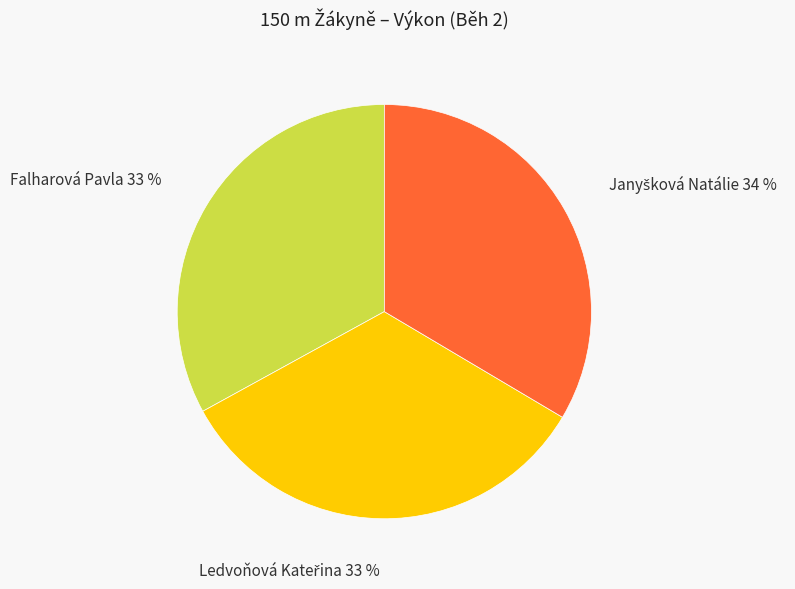

What percentage is the Falharová Pavla slice, to the nearest percent?

33%